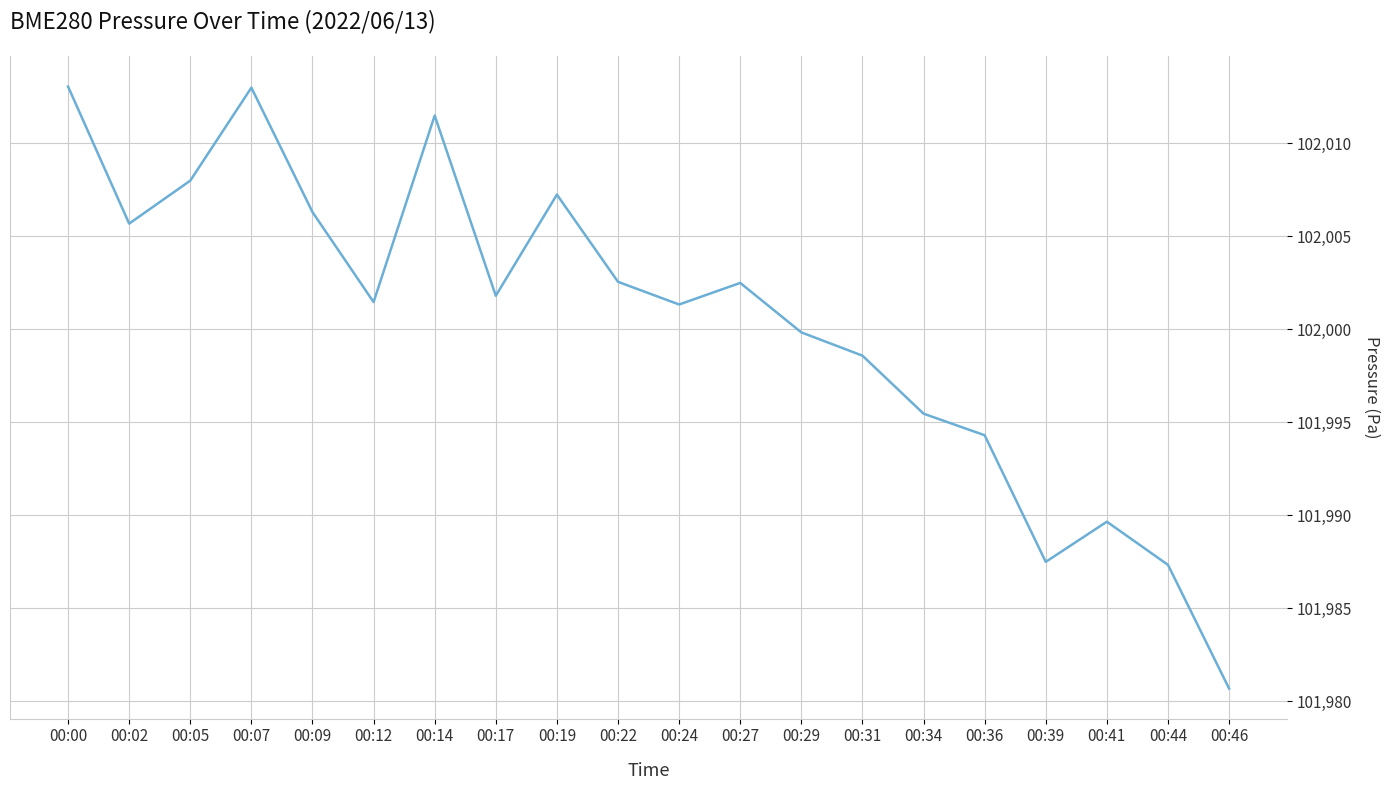

The value at 00:41 is 179916.3. True or false?

False